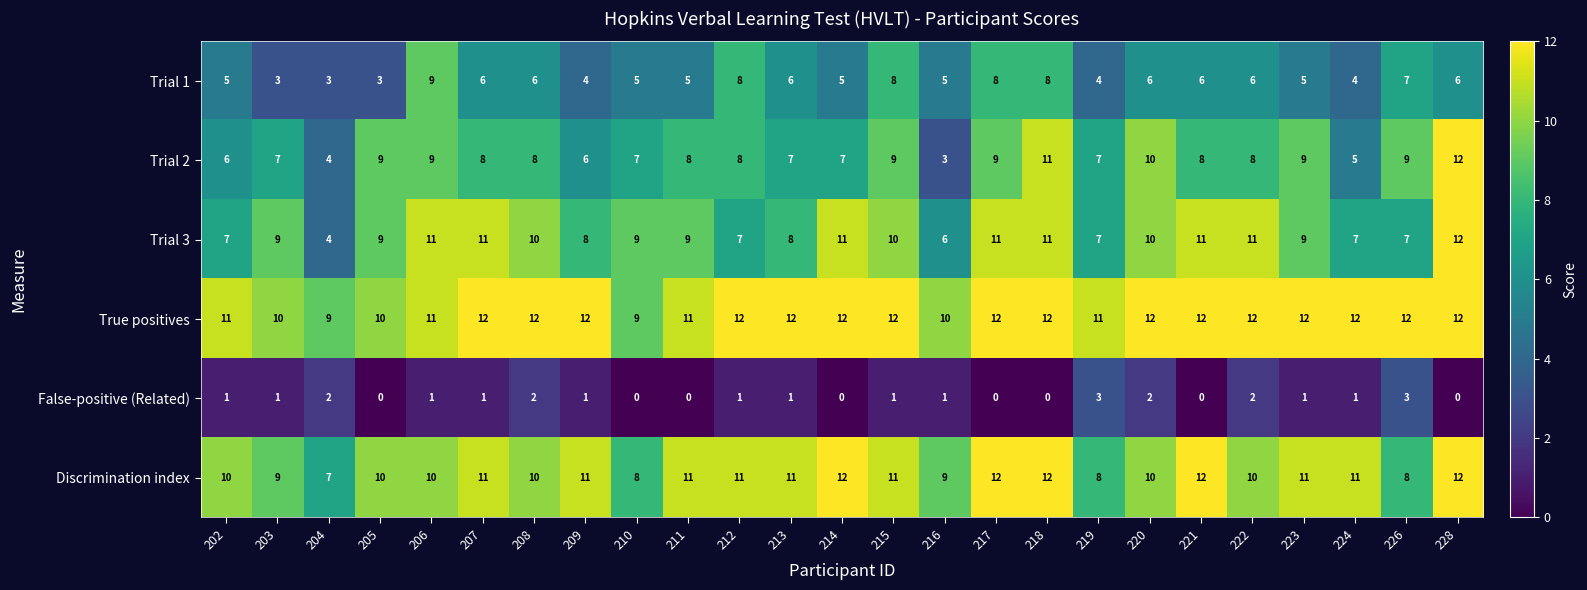

Count the number of categories in the chart.

25